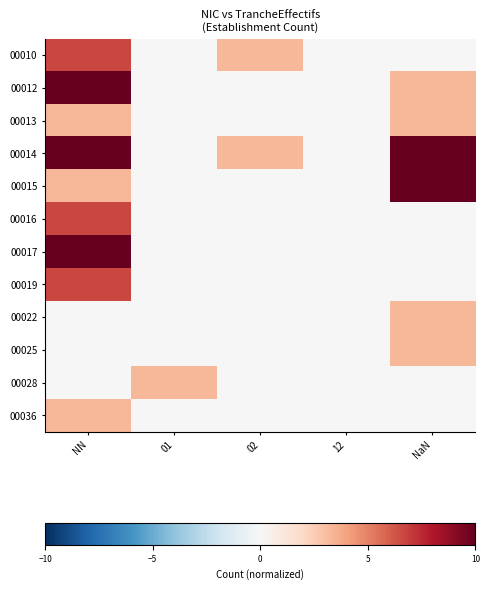

At which category is the sum across all series the highest?

NN